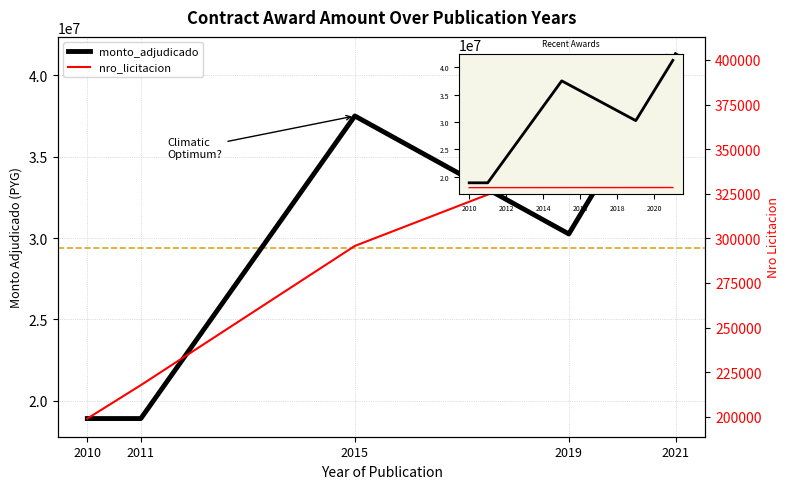

True or false: nro_licitacion and monto_adjudicado cross at least once.

False